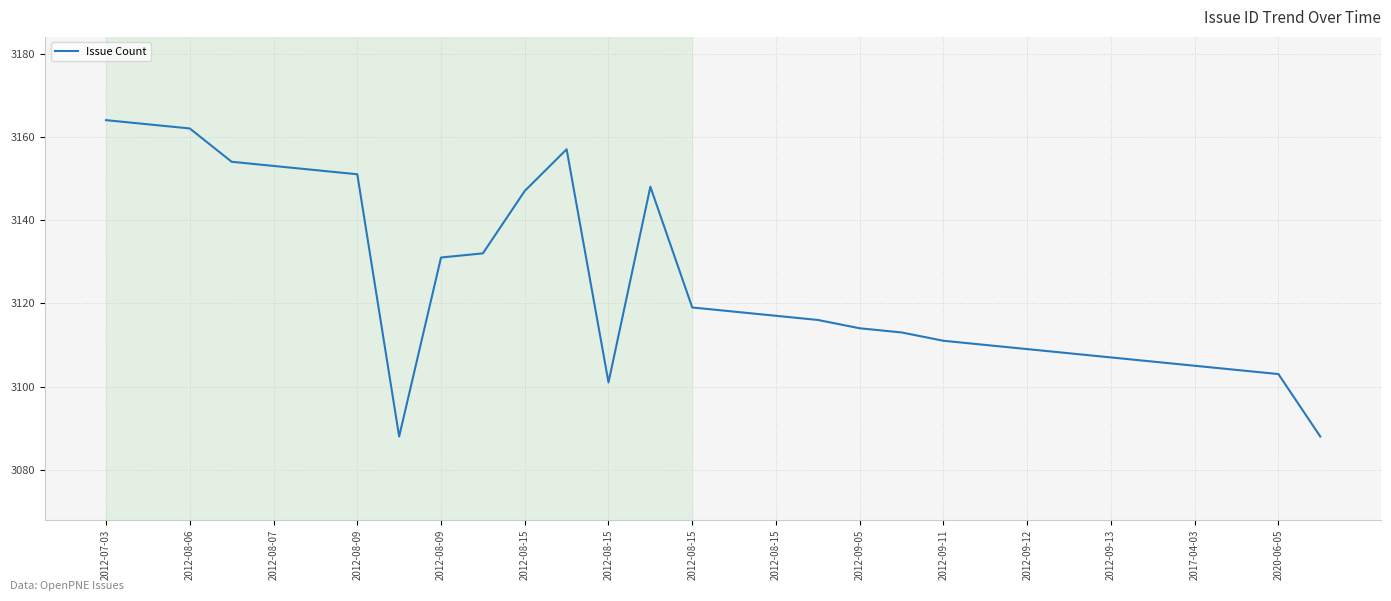

What is the difference between the maximum and minimum values?

76